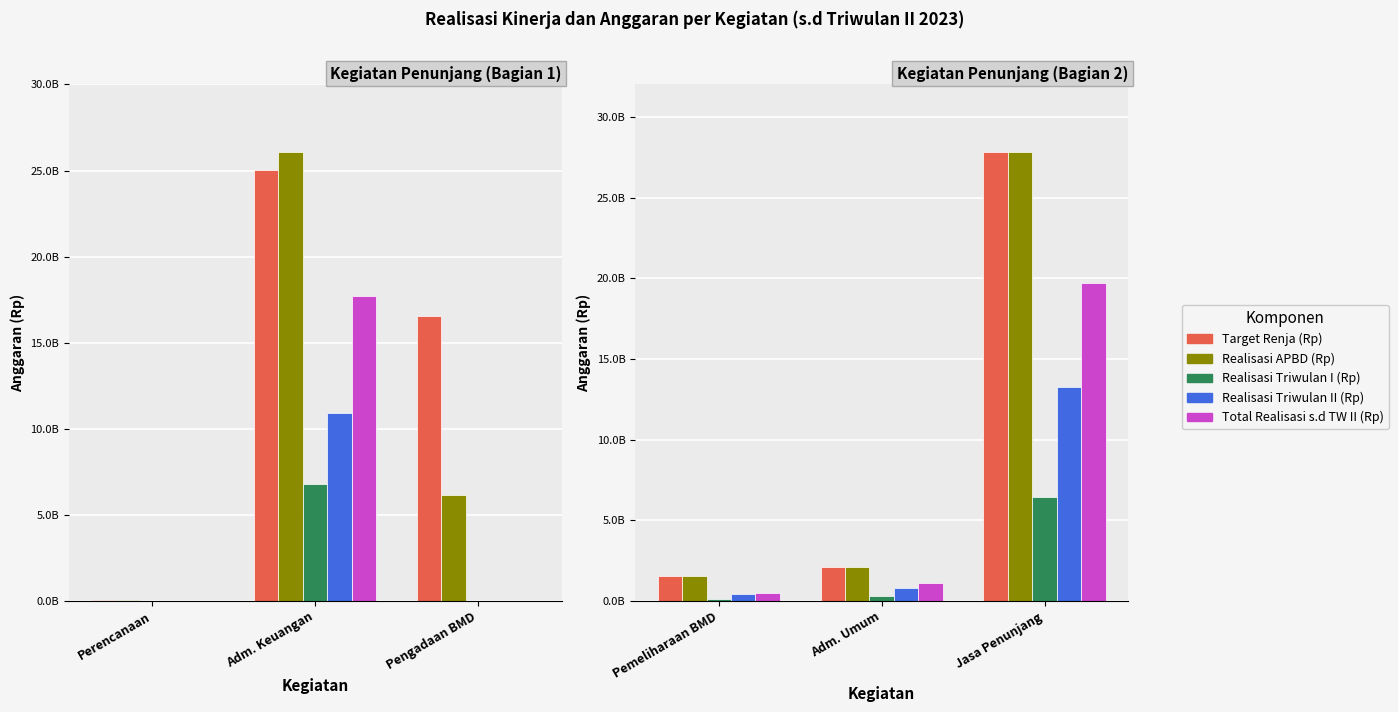

What position from the left is Adm. Umum?

2